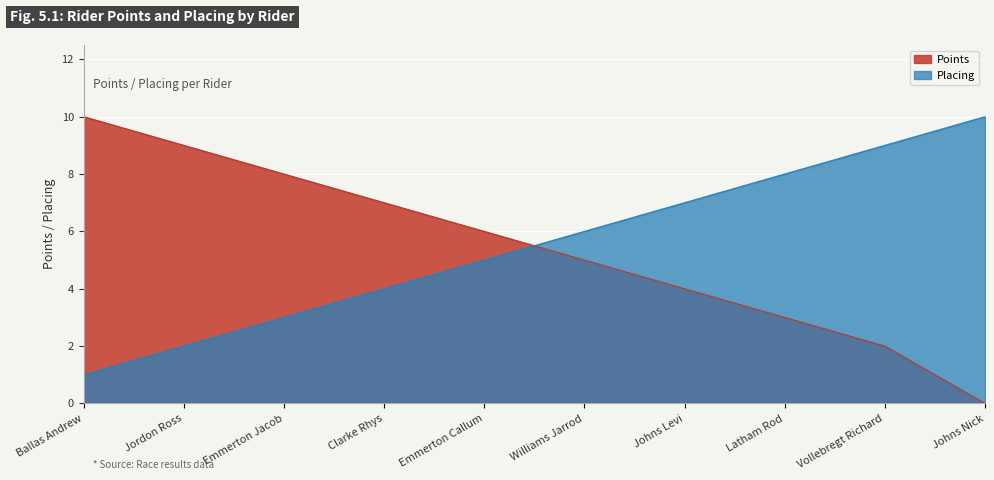

How many data points does each series have?

10